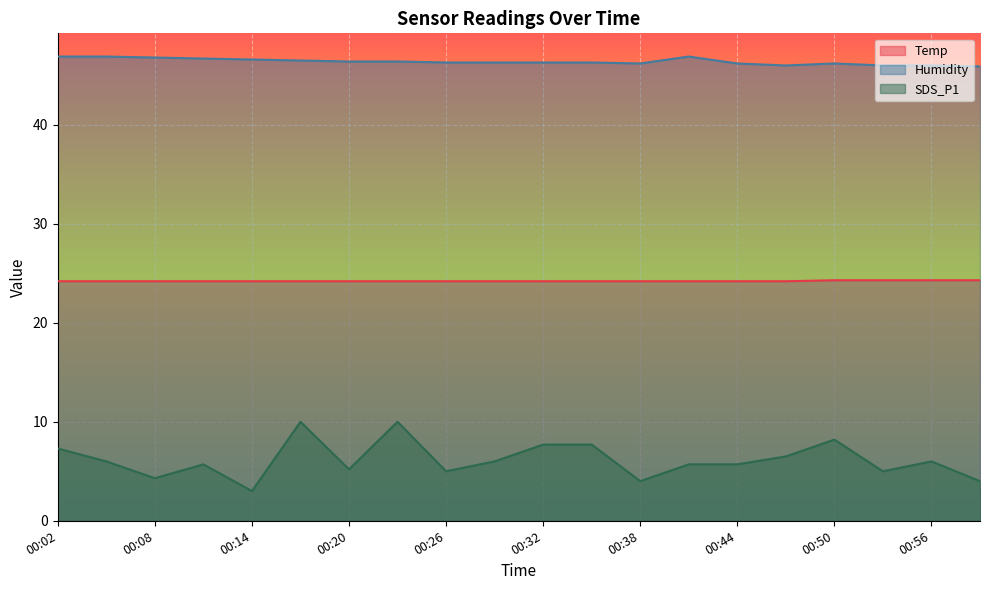

What is the value of the SDS_P1 point at the 16th from the left?

6.5